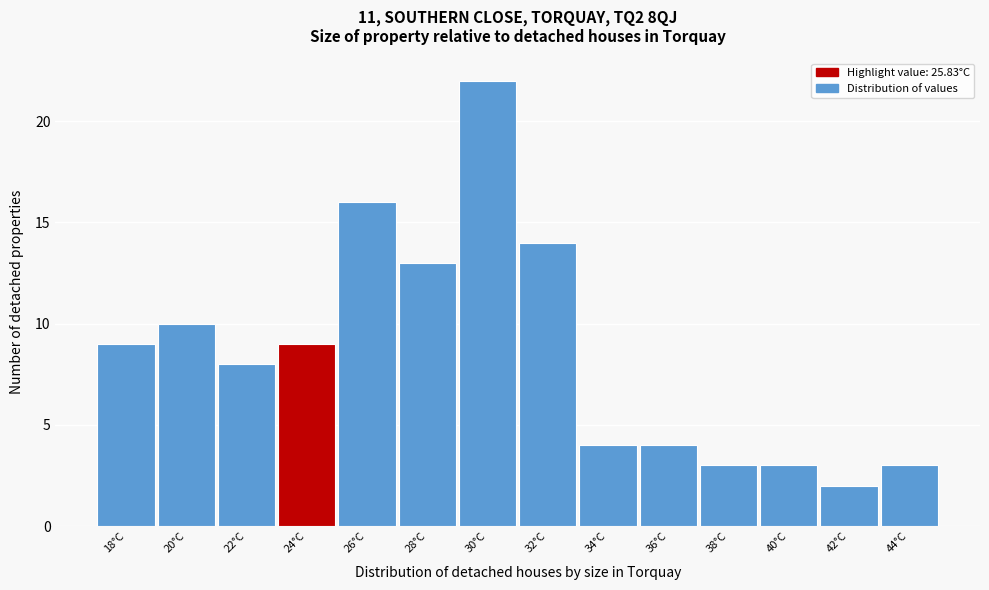

Reading left to right, what are all the values shown in this chart?

18°C=9	20°C=10	22°C=8	24°C=9	26°C=16	28°C=13	30°C=22	32°C=14	34°C=4	36°C=4	38°C=3	40°C=3	42°C=2	44°C=3